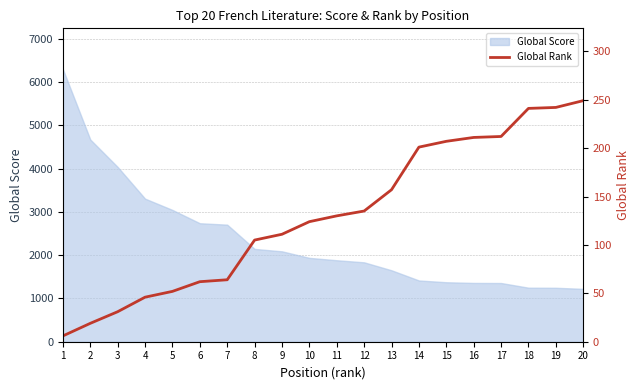

What is the minimum value shown in the chart?

6